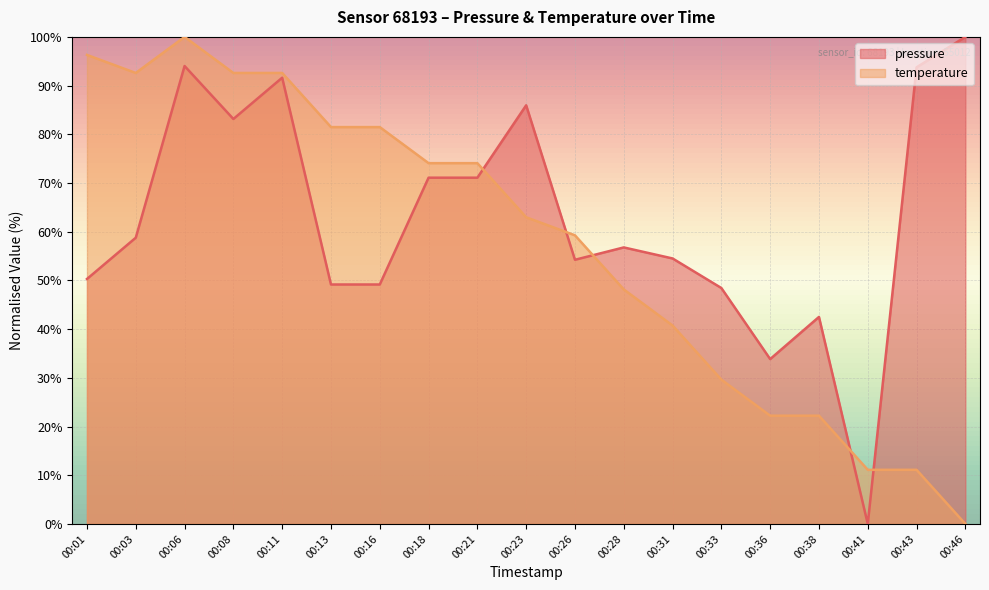

Read the temperature value at 00:21.

74.1